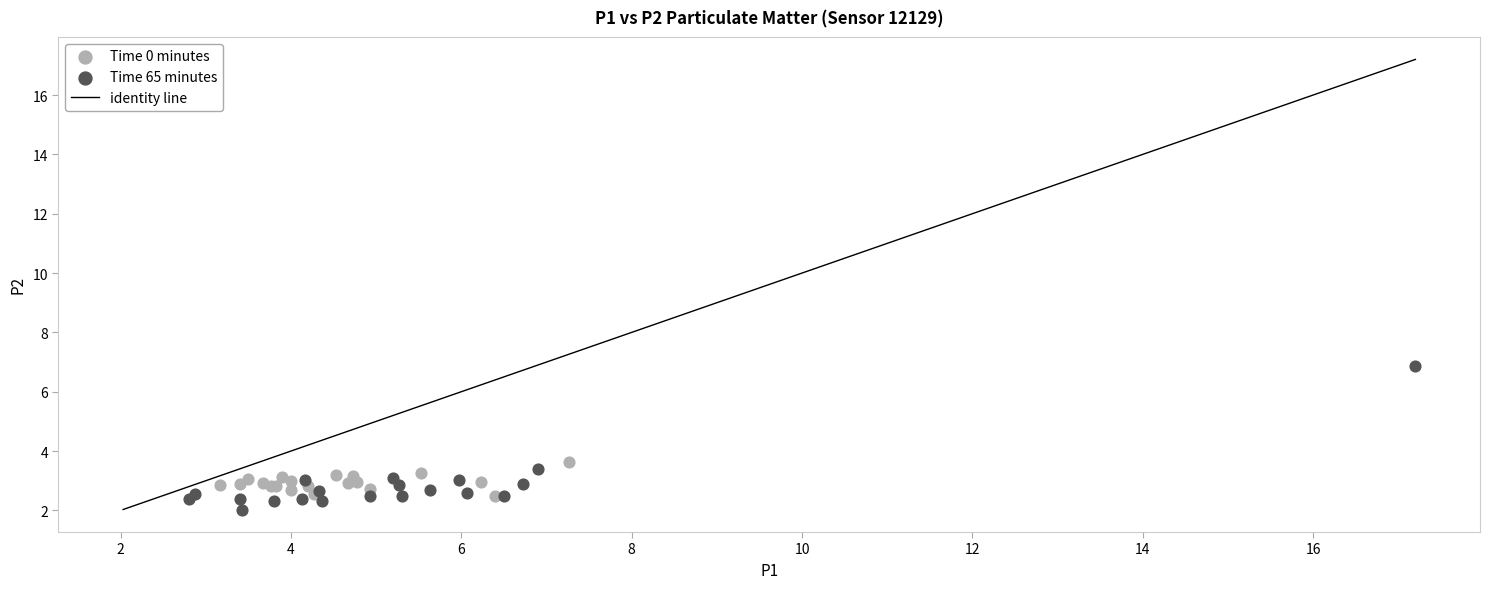

Which series has the largest Y range (max minus min)?

Time 65 minutes